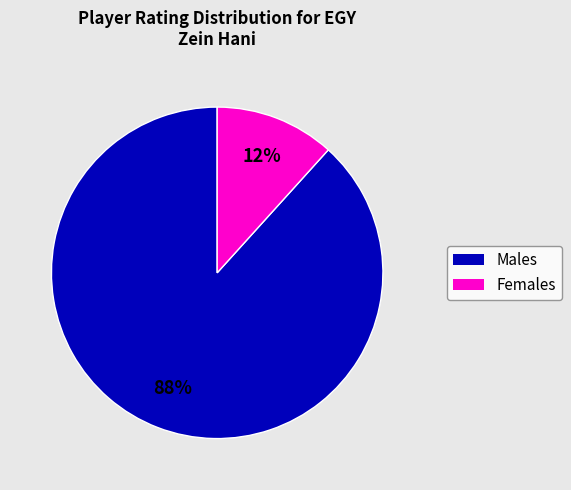

To the nearest percent, what is the average slice percentage?

50%